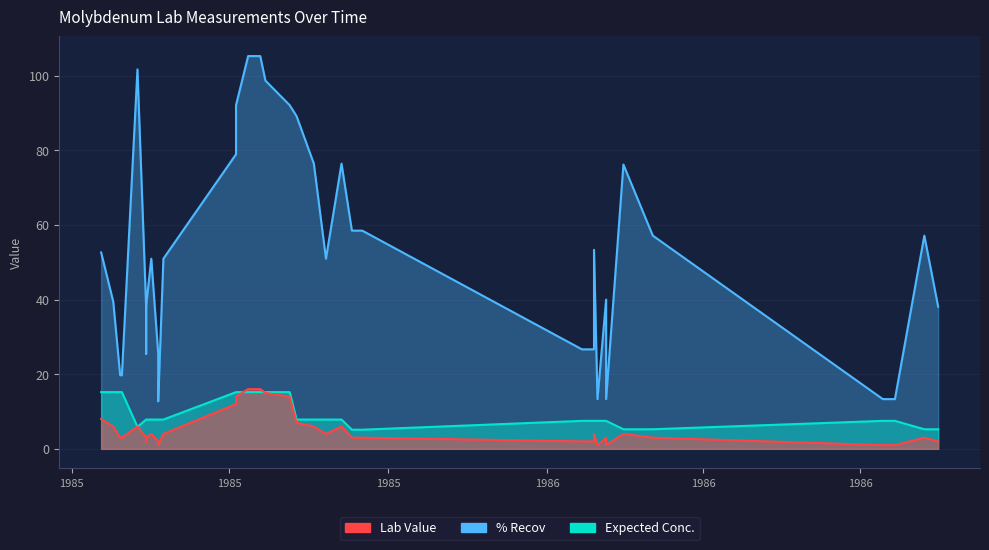

The value of Lab Value at 1985-07-22 is 20.7. True or false?

False